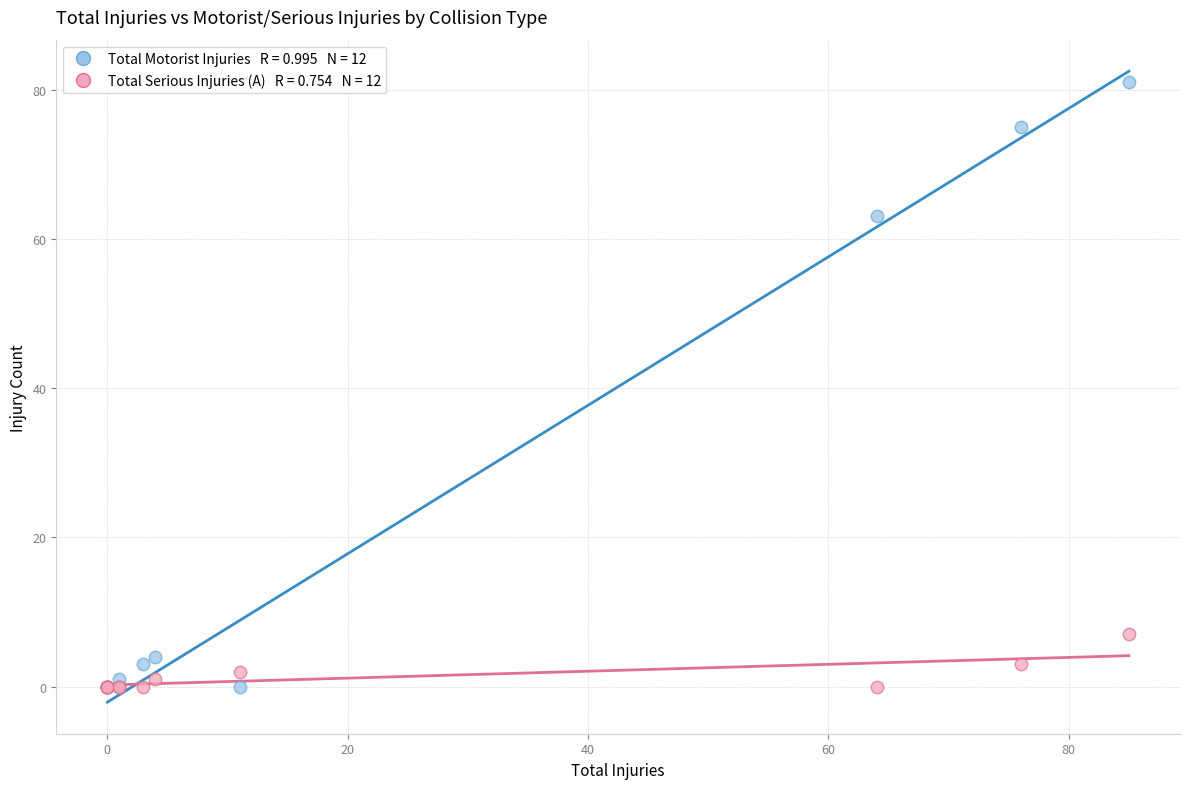

Across all series, what Y value is closest to 40?

63